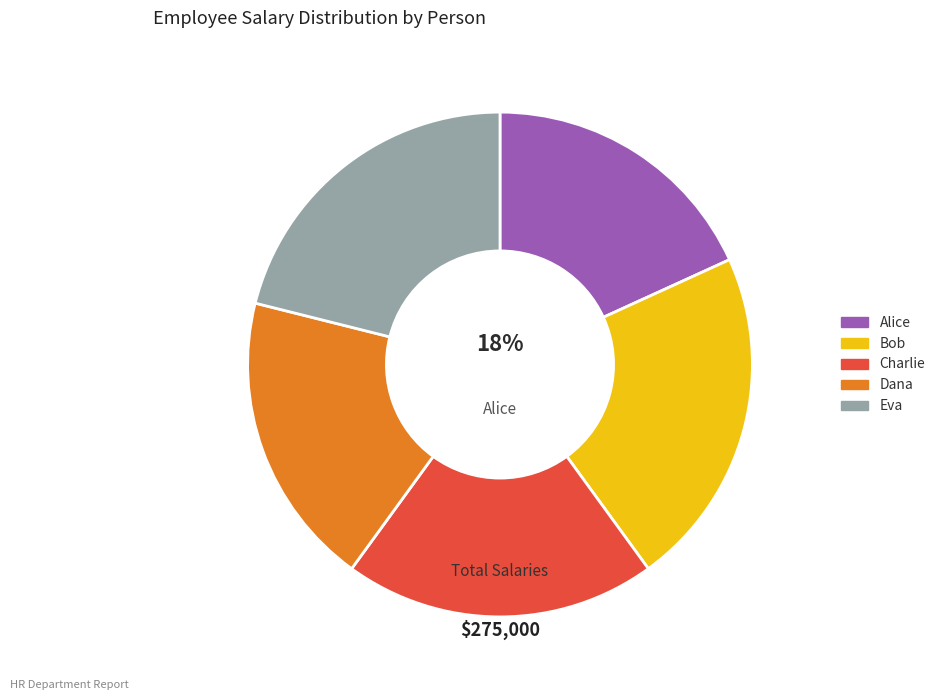

Rank the categories by value from highest to lowest.

Bob, Eva, Charlie, Dana, Alice